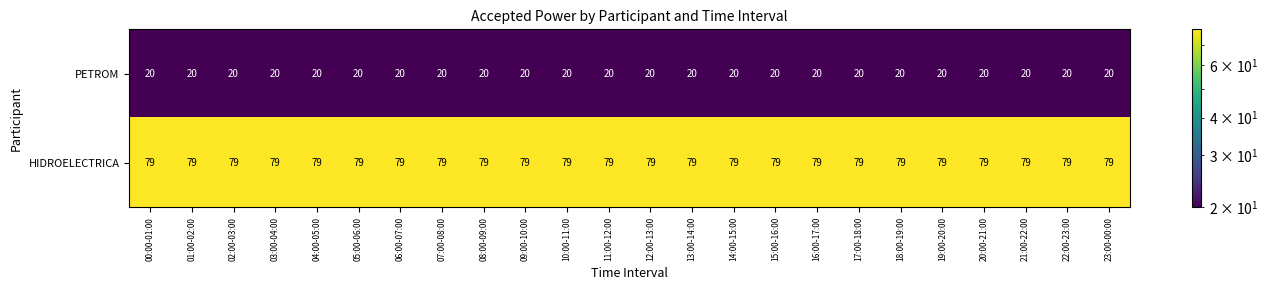

What is the lowest value of the HIDROELECTRICA series?

79